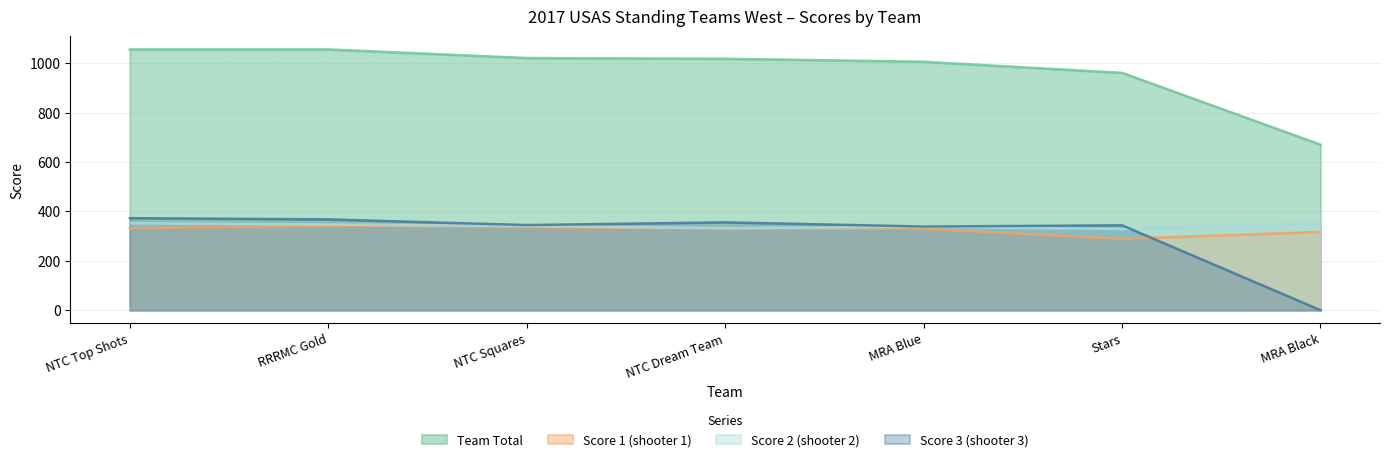

At which label does Team Total first exceed 1019?

NTC Top Shots